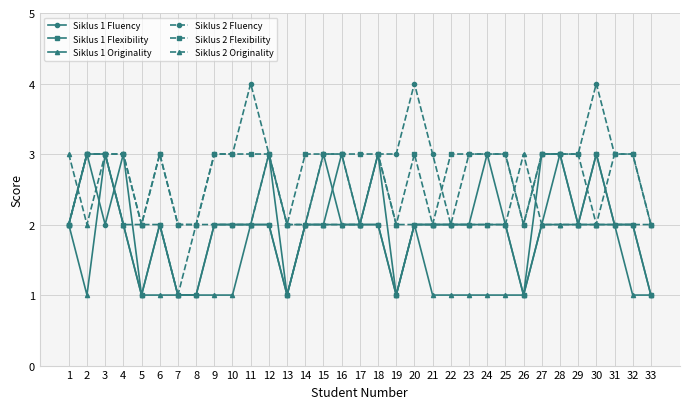

What is the greatest value displayed?

4